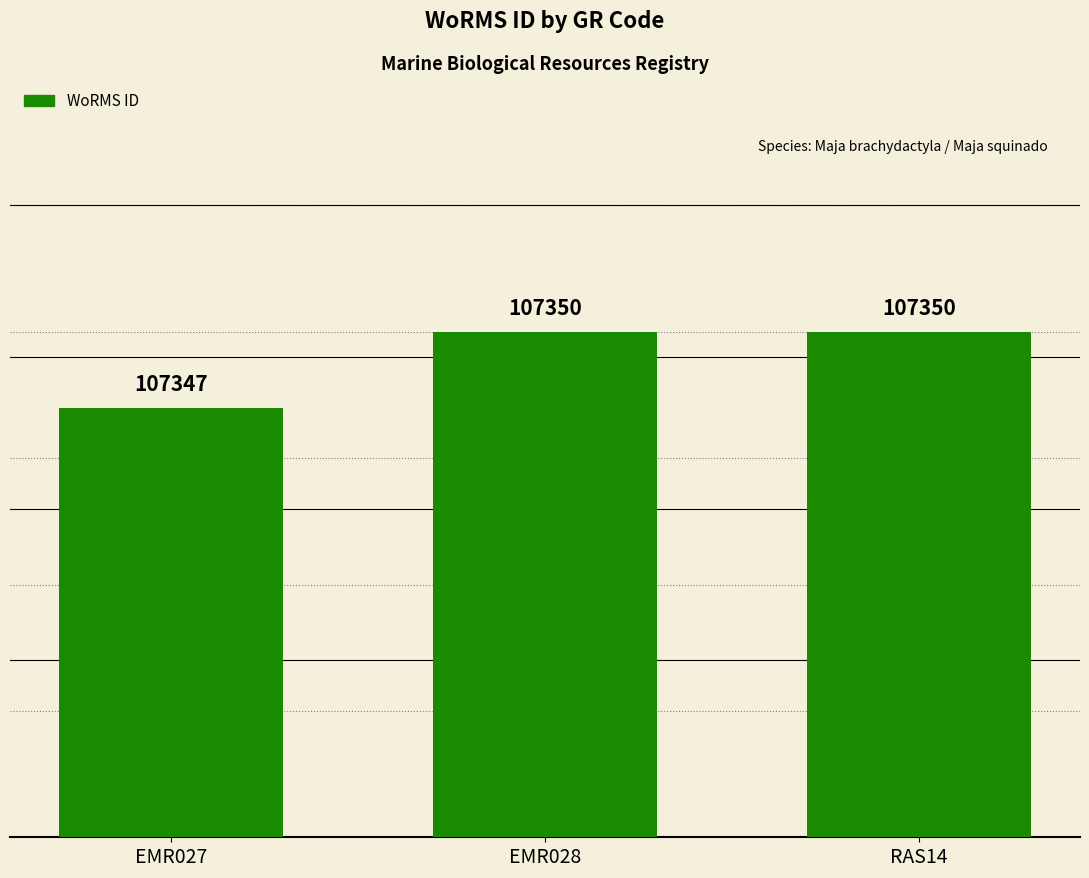

The value at EMR027 is 66155. True or false?

False